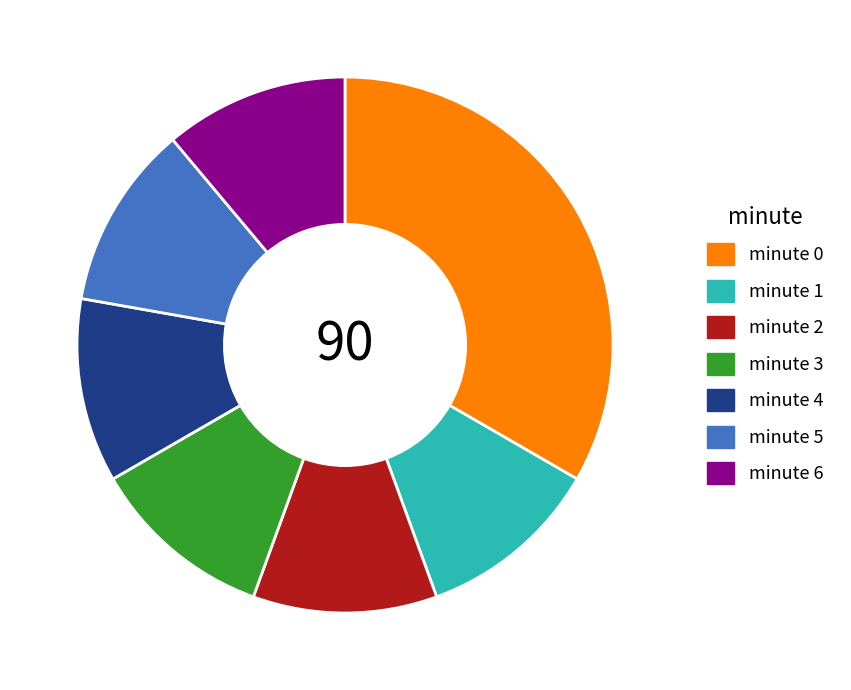

True or false: minute 5 accounts for 2% of the total.

False